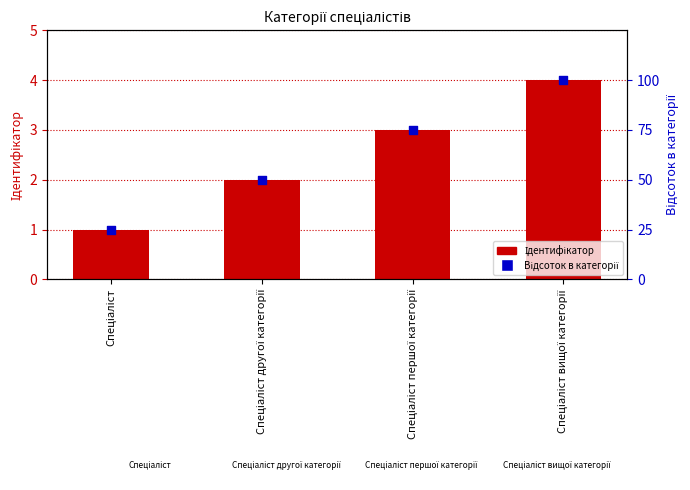

What are all the series names shown in the legend?

Ідентифікатор, Відсоток в категорії